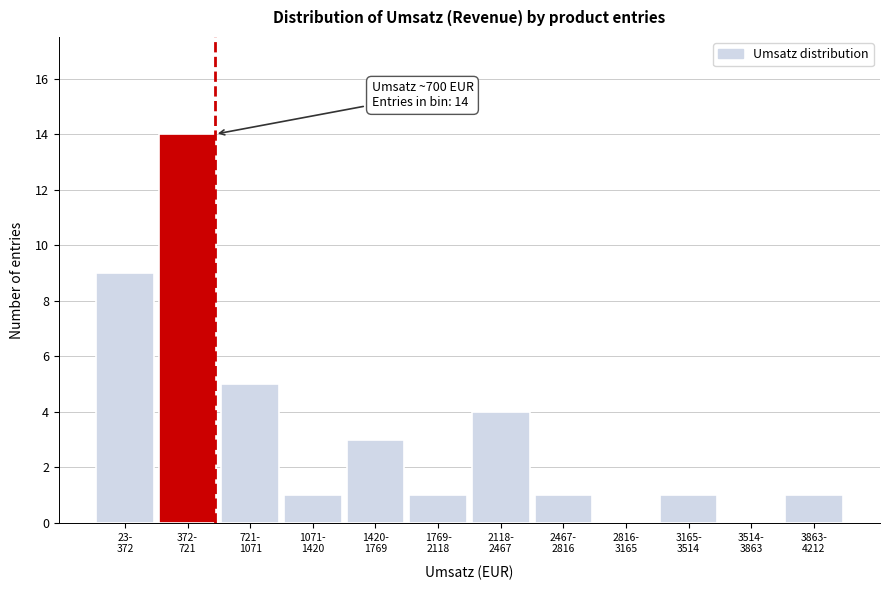

What is the maximum value shown in the chart?

14